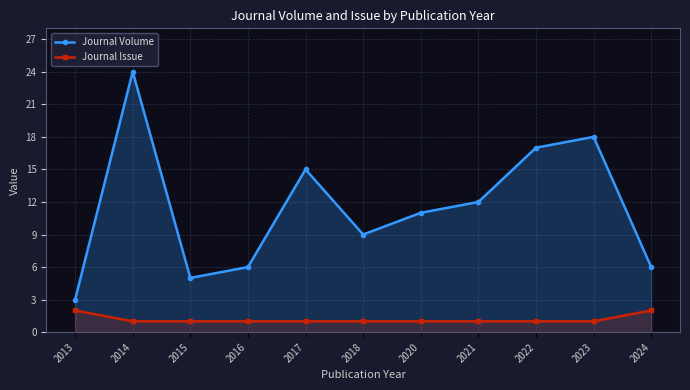

What value does the Journal Issue series have at 2013?

2